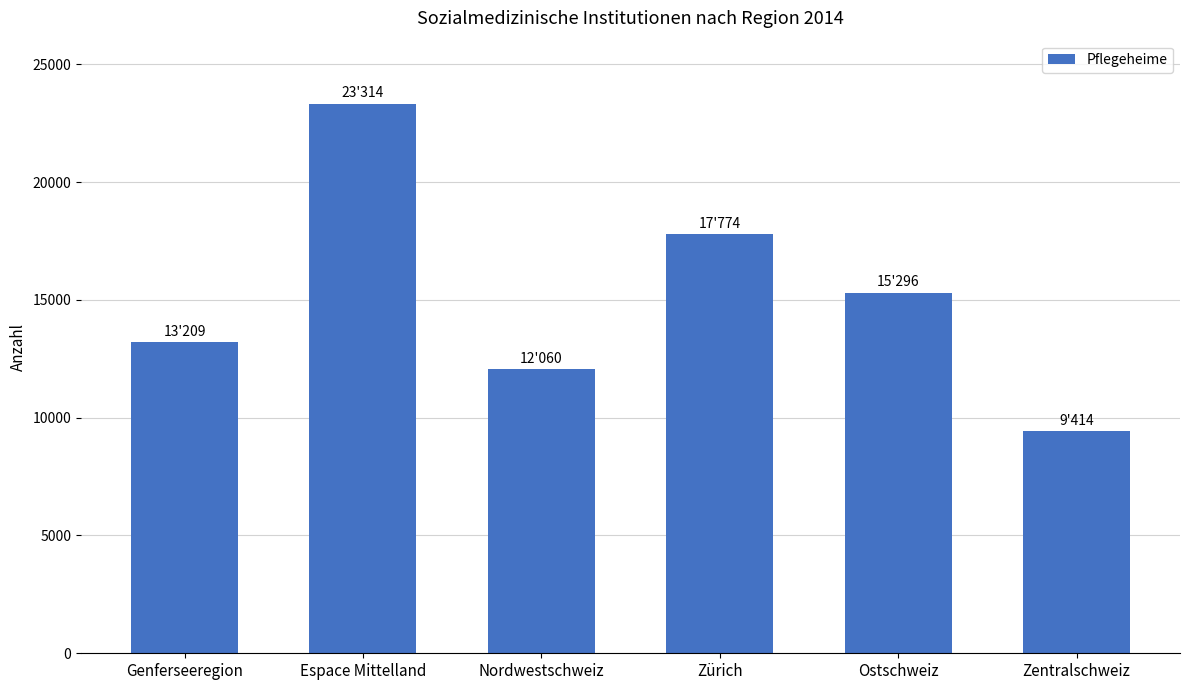

Reading left to right, extract all data points from this chart.

Genferseeregion=13209	Espace Mittelland=23314	Nordwestschweiz=12060	Zürich=17774	Ostschweiz=15296	Zentralschweiz=9414